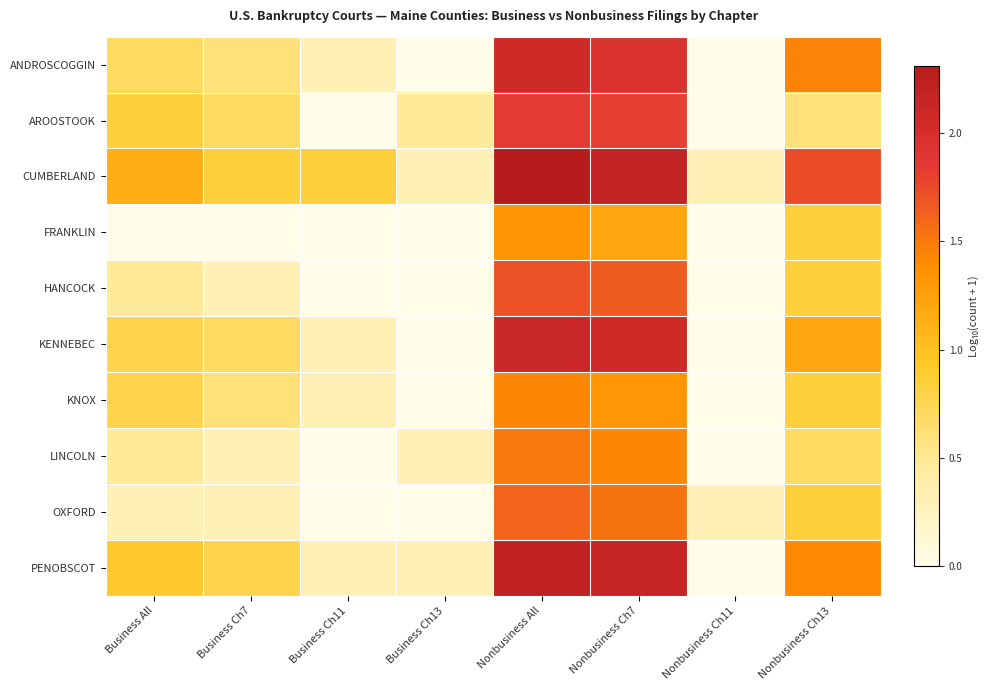

Which series has the largest total across all categories?

CUMBERLAND